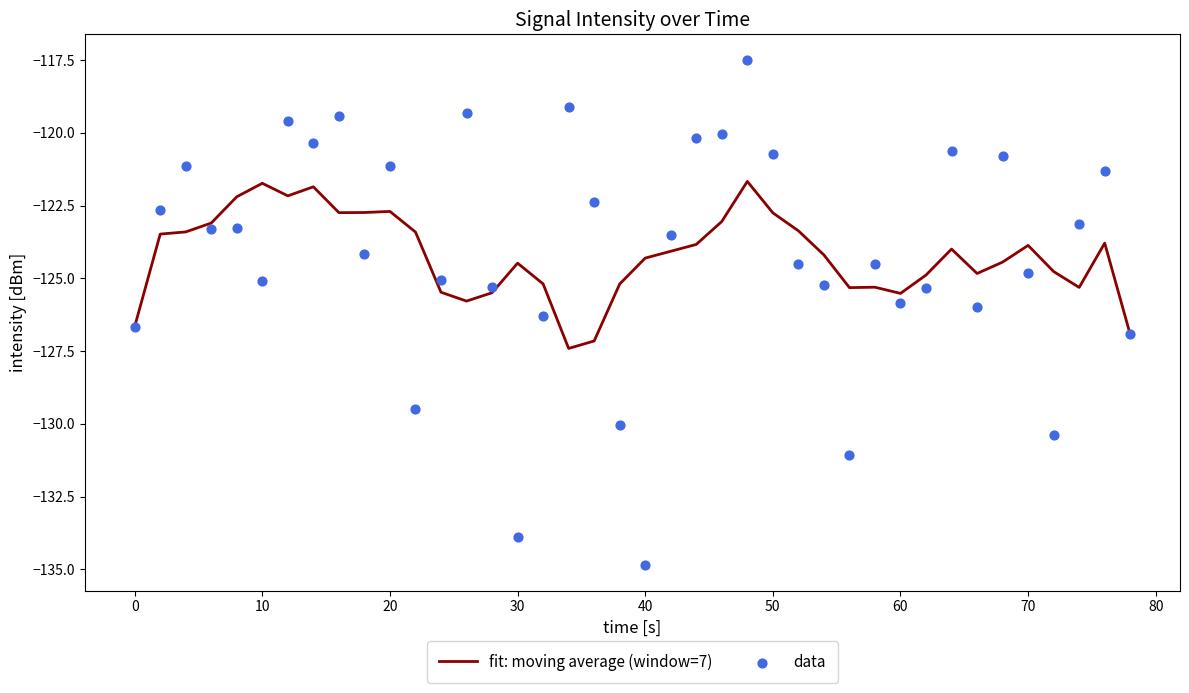

Which series reaches the minimum Y coordinate?

data